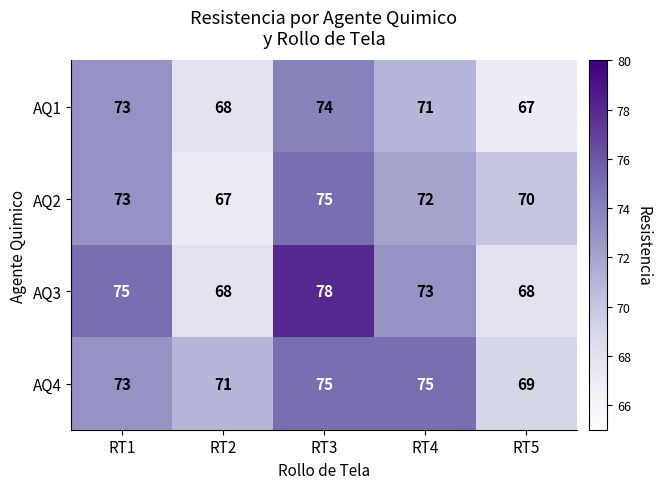

Which series has the widest spread of values?

AQ3